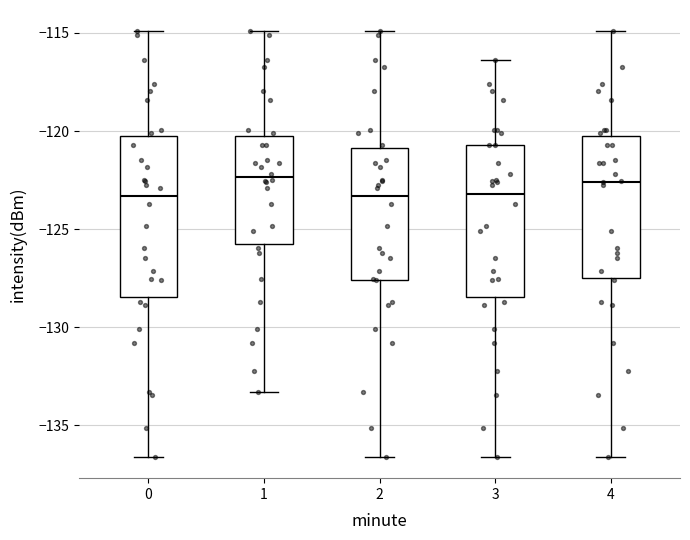

Reading left to right, transcribe this box plot: for each box, give where its median line is, the range the box spans, and where its two whiskers end, as read against the y-axis. The values are not printed on the chart, so give them approximately, as read against the axis.

0: median -123.5, box -128.5 to -120.0, whiskers -136.5 to -115.0
1: median -122.5, box -125.5 to -120.0, whiskers -133.5 to -115.0
2: median -123.5, box -127.5 to -121.0, whiskers -136.5 to -115.0
3: median -123.0, box -128.5 to -120.5, whiskers -136.5 to -116.5
4: median -122.5, box -127.5 to -120.0, whiskers -136.5 to -115.0